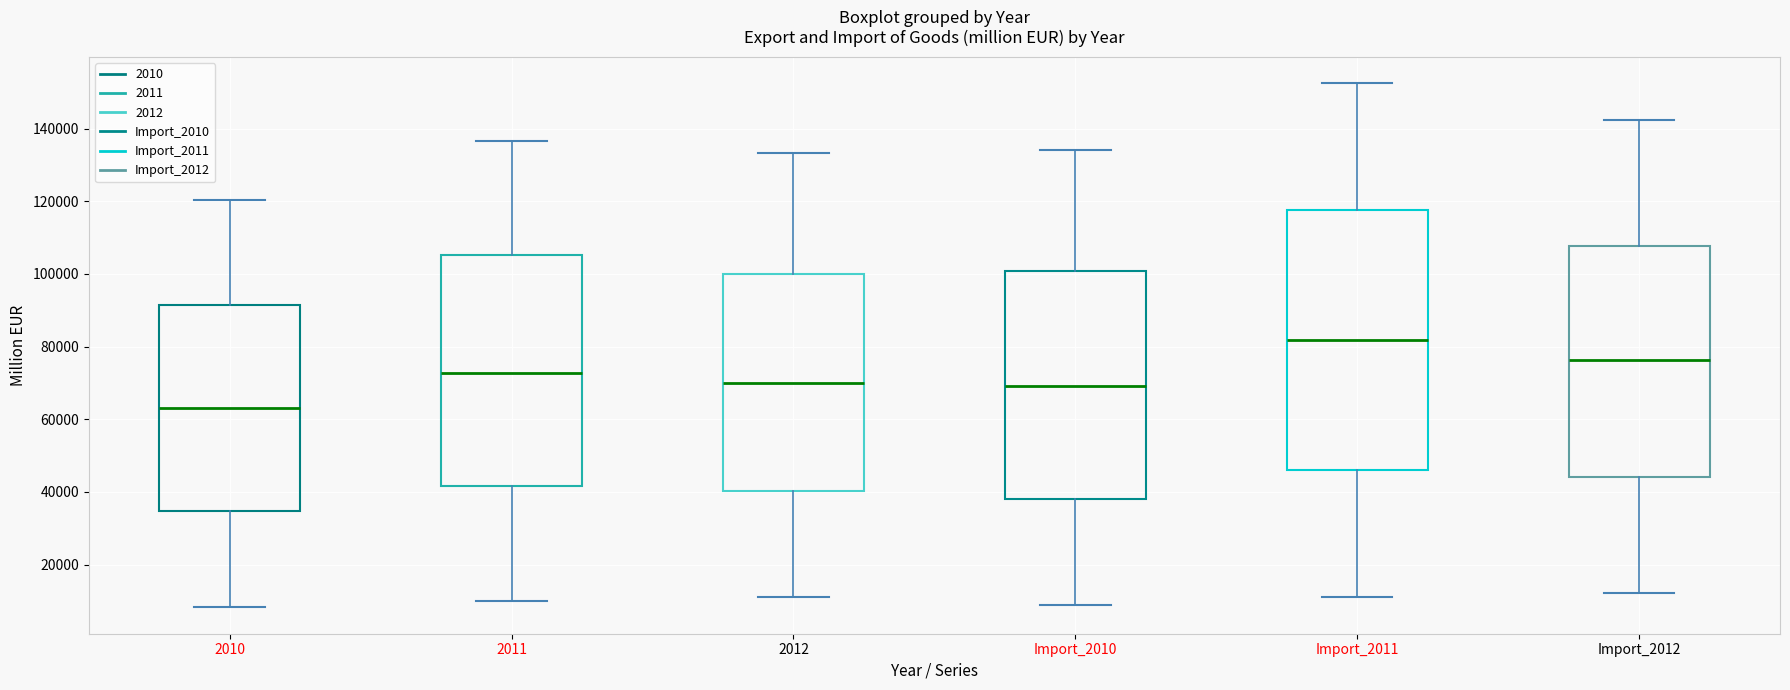

Where does the median line of the box for 2012 sit on the y-axis? The values are not printed on the chart, so give them approximately, as read against the axis.

70000